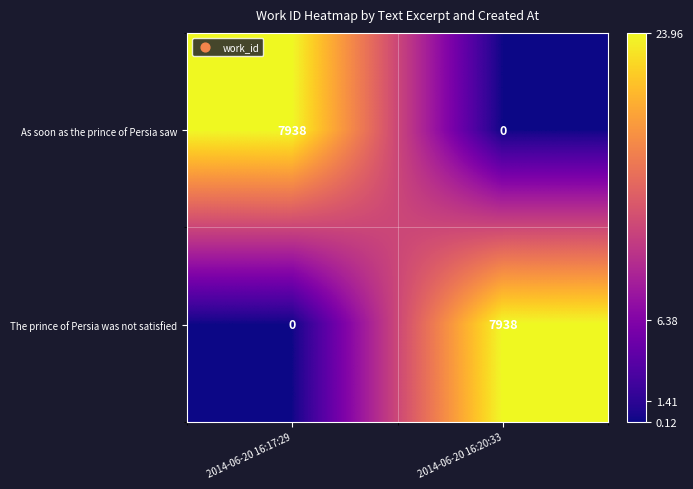

What is the difference between the maximum and minimum values in the The prince of Persia was not satisfied series?

7938